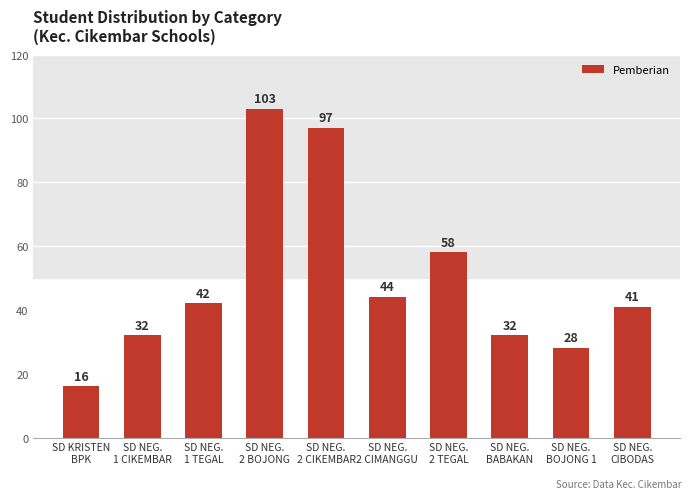

Reading left to right, extract all data points from this chart.

16	32	42	103	97	44	58	32	28	41